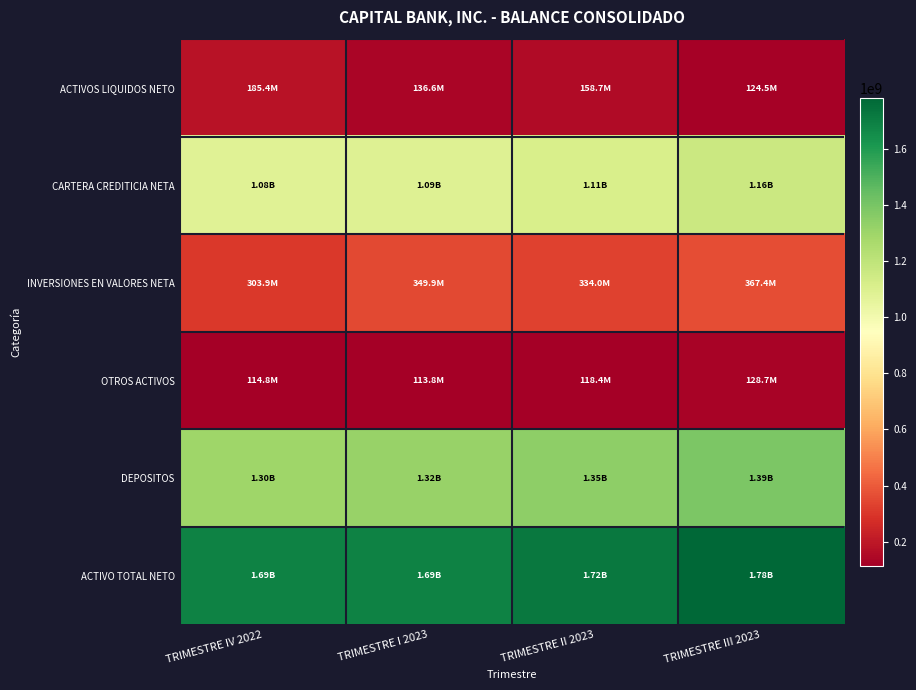

Reading left to right, transcribe all the data shown in this chart.

ACTIVOS LIQUIDOS NETO: TRIMESTRE IV 2022=185393711.0	TRIMESTRE I 2023=136644750.4	TRIMESTRE II 2023=158657472.9	TRIMESTRE III 2023=124504535.2
CARTERA CREDITICIA NETA: TRIMESTRE IV 2022=1081927817.3	TRIMESTRE I 2023=1089836823.6	TRIMESTRE II 2023=1112357753.3	TRIMESTRE III 2023=1161990629.3
INVERSIONES EN VALORES NETA: TRIMESTRE IV 2022=303932849.0	TRIMESTRE I 2023=349897833.0	TRIMESTRE II 2023=333950588.5	TRIMESTRE III 2023=367431094.5
OTROS ACTIVOS: TRIMESTRE IV 2022=114805645.6	TRIMESTRE I 2023=113843184.6	TRIMESTRE II 2023=118432769.7	TRIMESTRE III 2023=128701836.2
DEPOSITOS: TRIMESTRE IV 2022=1298058303.0	TRIMESTRE I 2023=1315653762.3	TRIMESTRE II 2023=1345446044.8	TRIMESTRE III 2023=1388553405.7
ACTIVO TOTAL NETO: TRIMESTRE IV 2022=1686060022.8	TRIMESTRE I 2023=1690222591.6	TRIMESTRE II 2023=1723398584.5	TRIMESTRE III 2023=1782628095.3